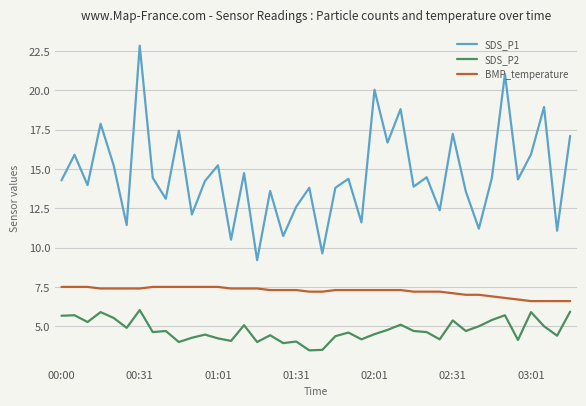

True or false: SDS_P1 and SDS_P2 cross at least once.

False